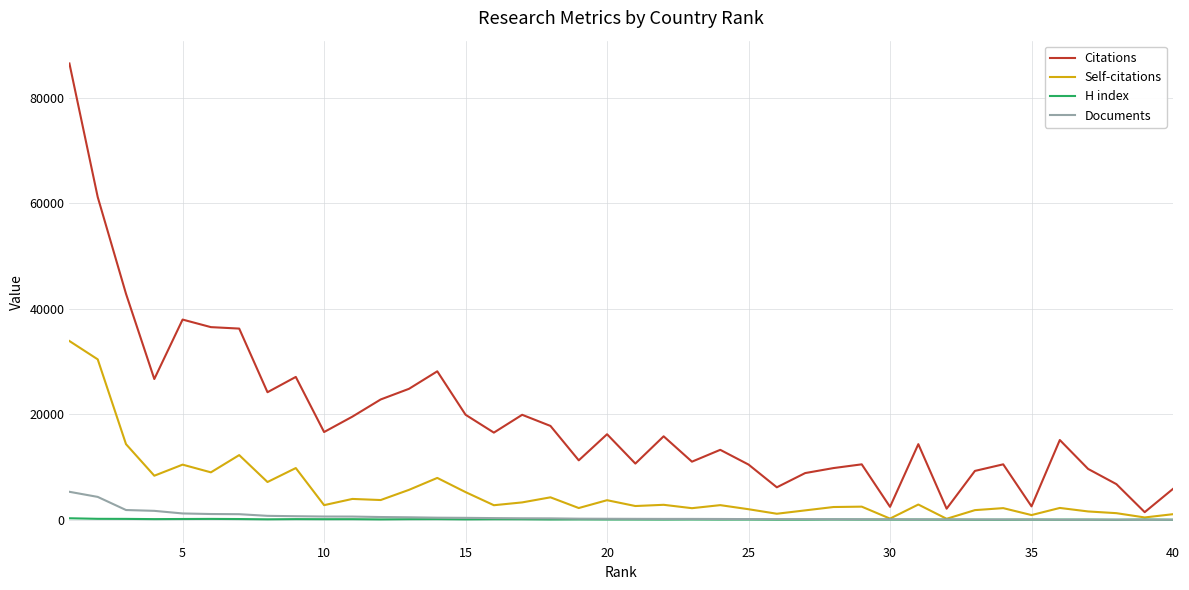

True or false: Citations and Self-citations cross at least once.

False